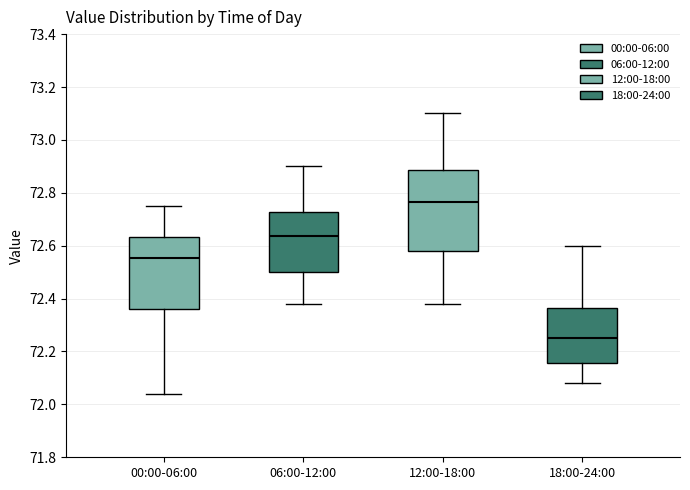

Which box's median line is the highest?

12:00-18:00